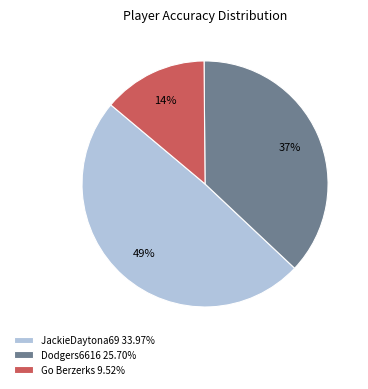

Rank the categories by value from lowest to highest.

Go Berzerks, Dodgers6616, JackieDaytona69